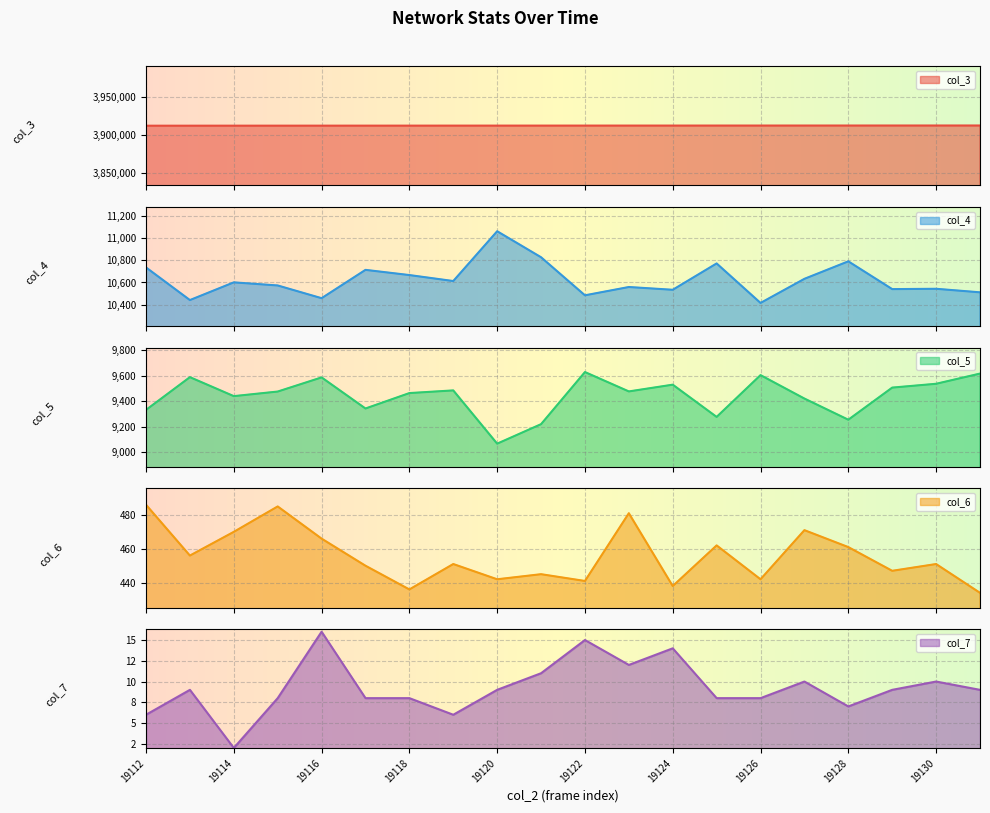

What are all the series names shown in the legend?

col_3, col_4, col_5, col_6, col_7